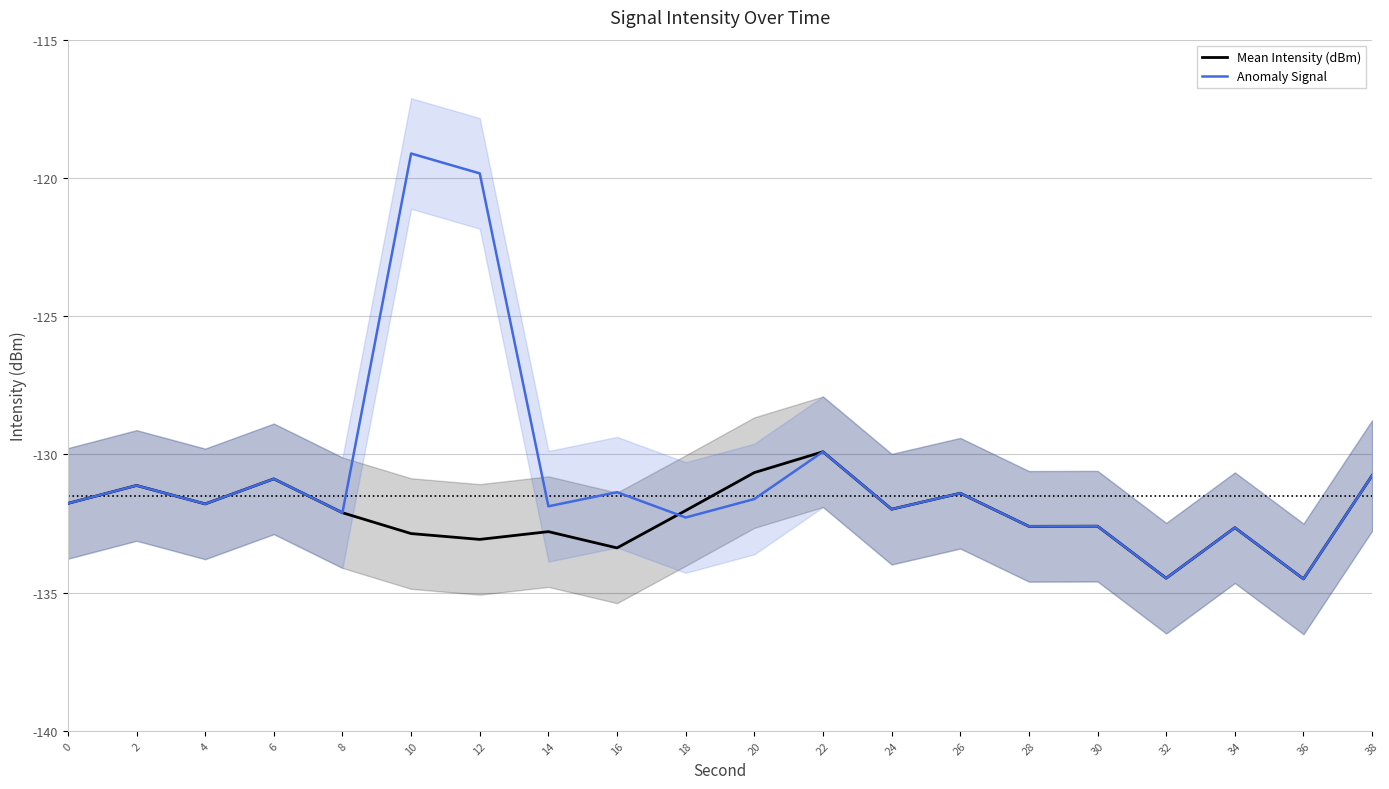

Where is the first local minimum for Anomaly Signal?

4